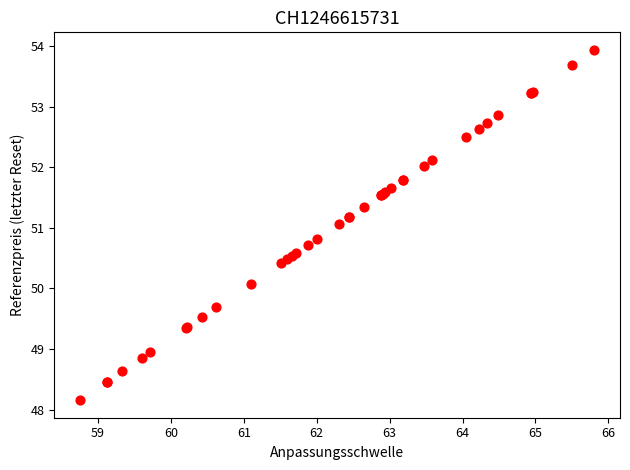

What Y value in the scatter plot is closest to 51?

51.1